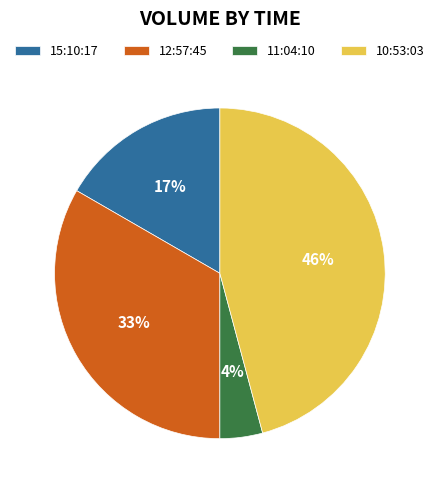

Approximately how many times larger is the value at 15:10:17 compared to 12:57:45?

0.5